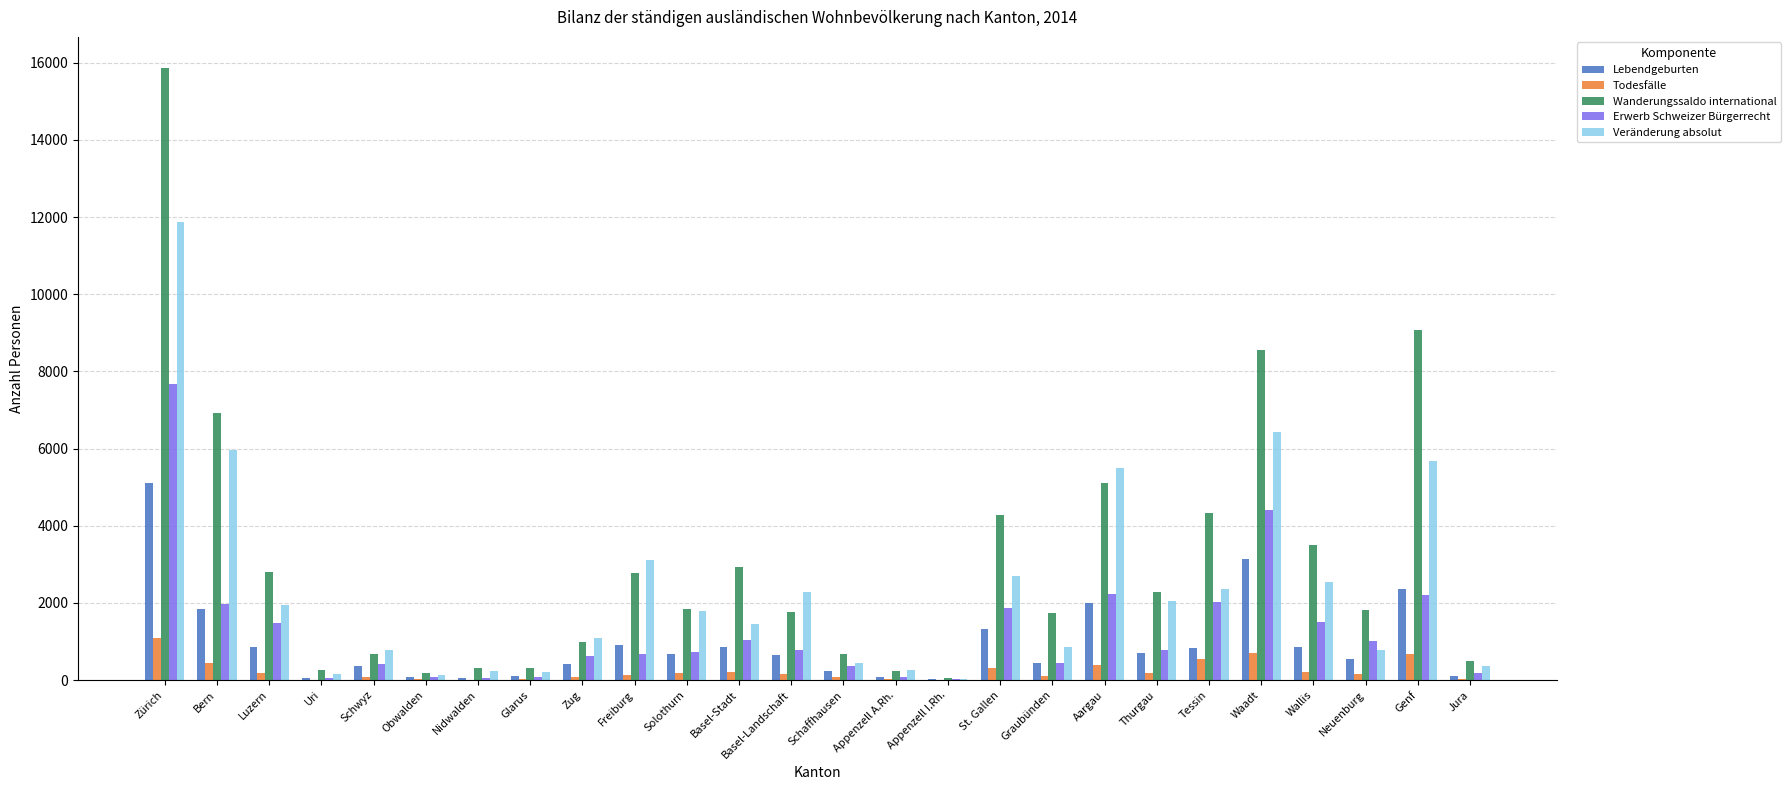

What is the maximum value shown in the chart?

15877